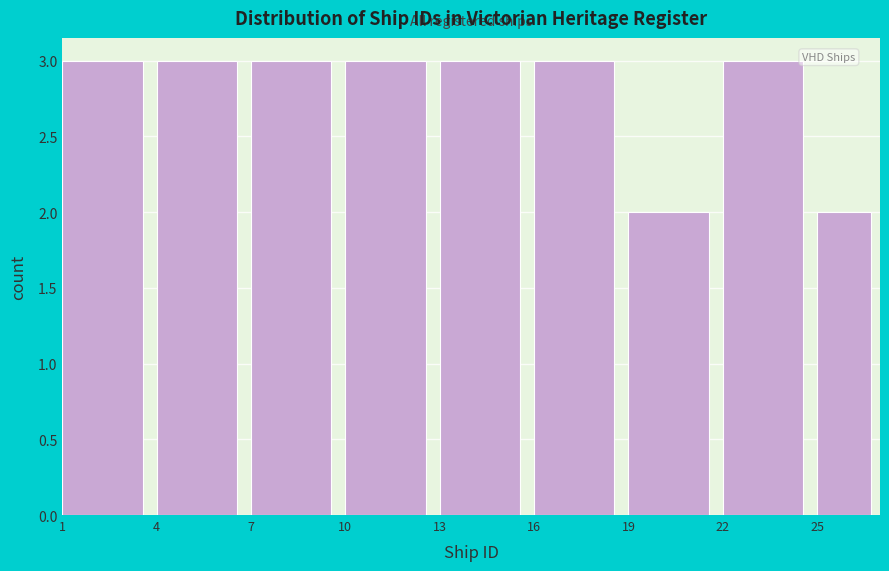

Reading left to right, transcribe this chart: for each bar, give the range it covers on the x-axis and its height. The values are not printed on the chart, so give them approximately, as read against the axis.

1 to 4: 3
4 to 7: 3
7 to 10: 3
10 to 13: 3
13 to 16: 3
16 to 19: 3
19 to 22: 2
22 to 25: 3
25 to 27: 2